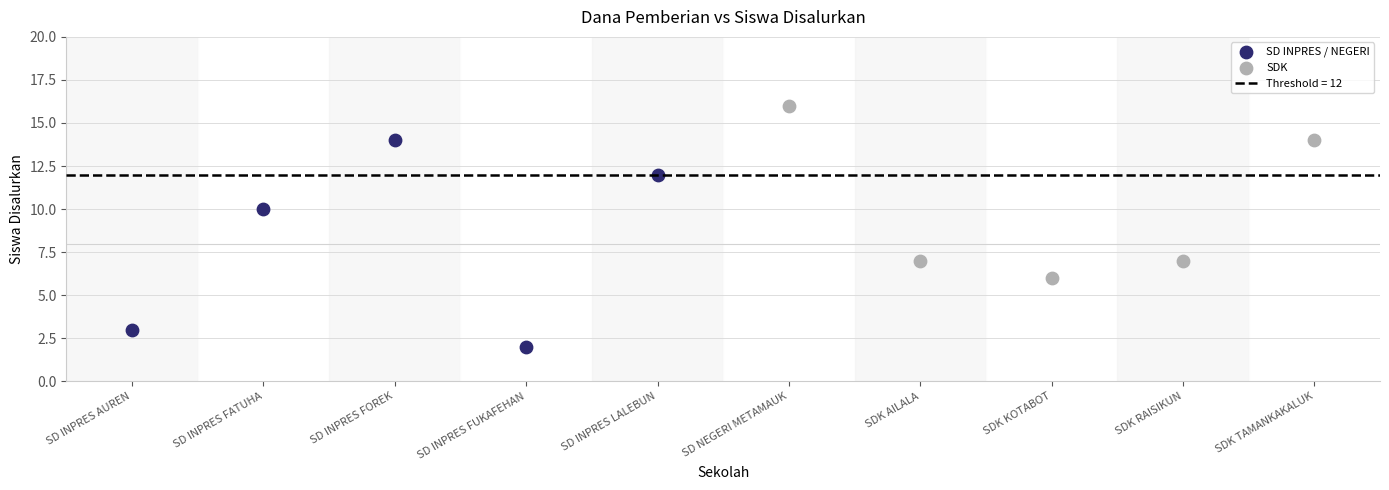

Which series reaches the minimum Y coordinate?

SD INPRES / NEGERI